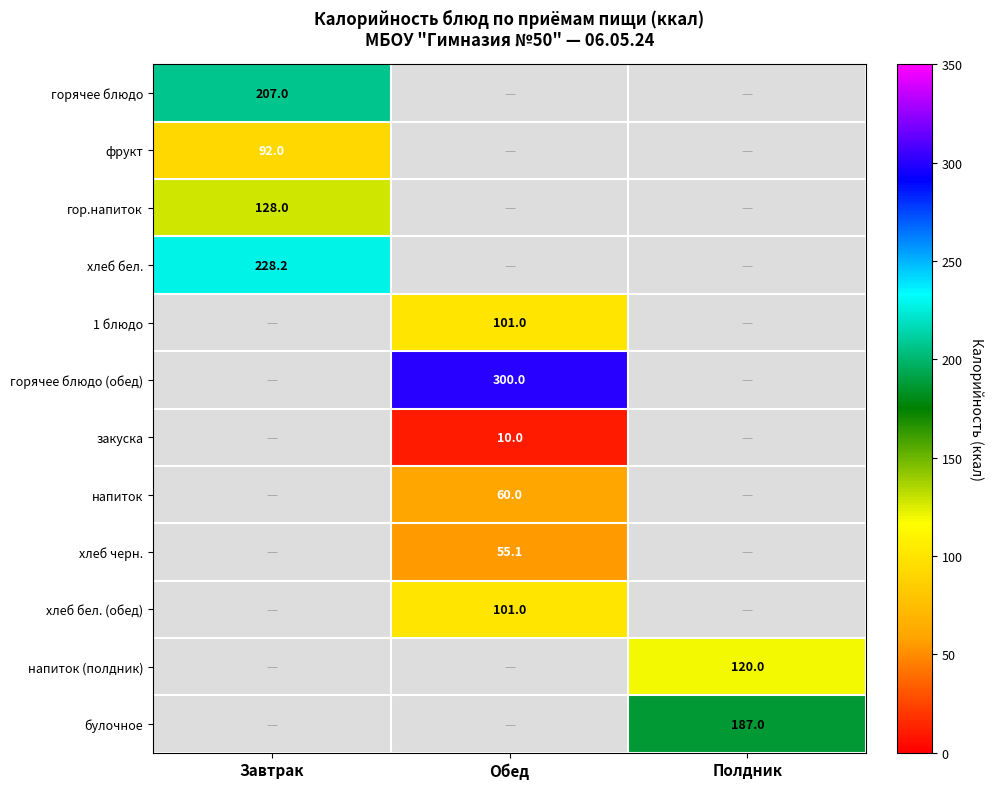

The value of гор.напиток at Завтрак is 228.1. True or false?

False